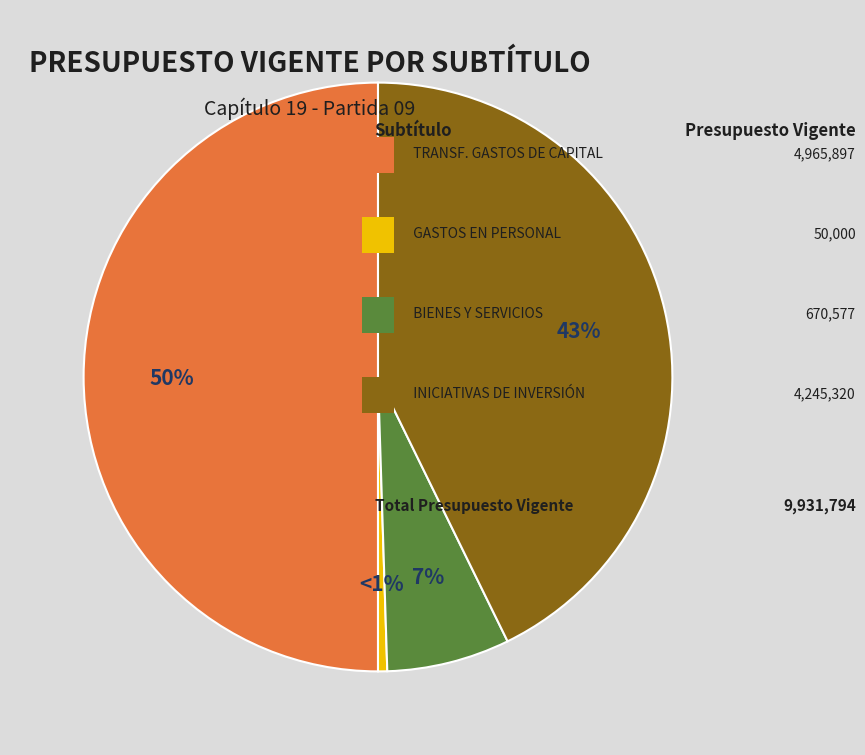

To the nearest percent, what is the average slice percentage?

25%